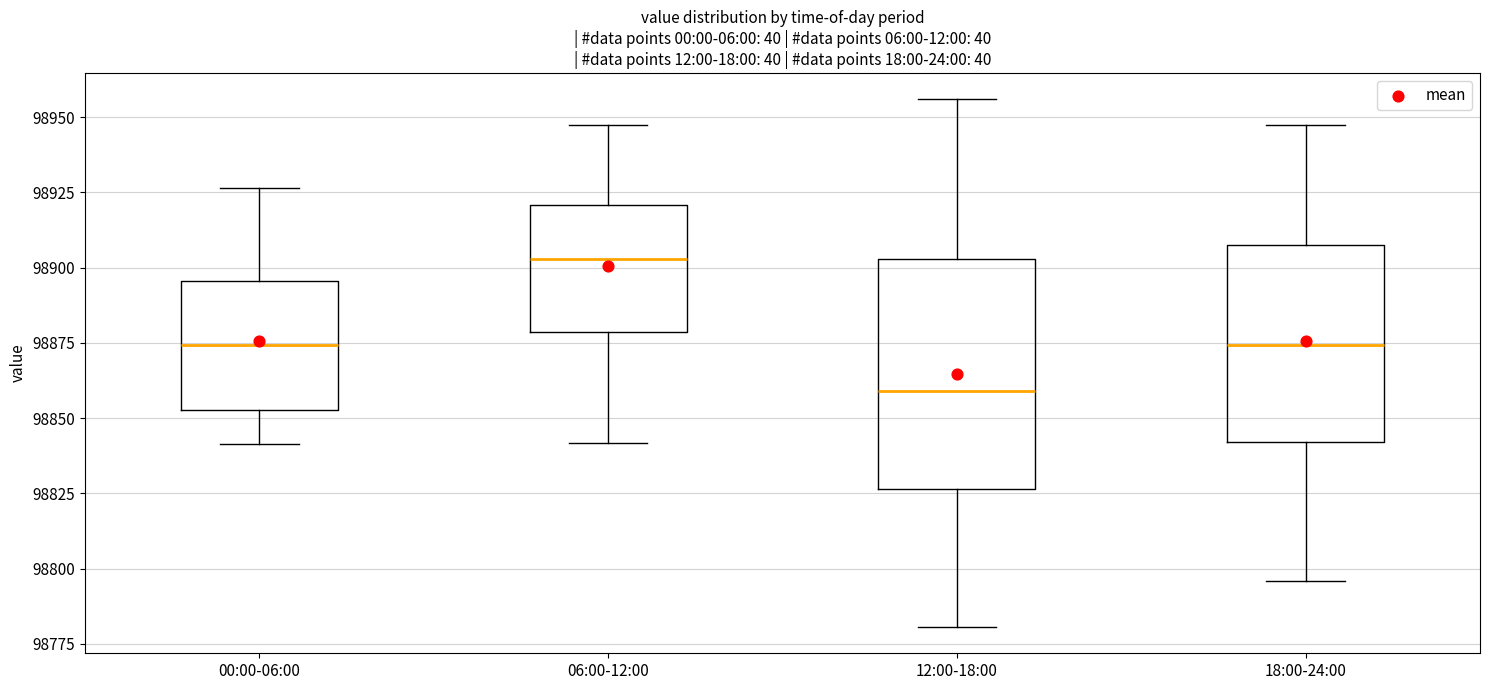

Reading left to right, read every box against the y-axis: the position of its median line, the range the box covers, and the ends of its whiskers. The values are not printed on the chart, so give them approximately, as read against the axis.

00:00-06:00: median 98875, box 98855 to 98895, whiskers 98840 to 98925
06:00-12:00: median 98905, box 98880 to 98920, whiskers 98840 to 98950
12:00-18:00: median 98860, box 98825 to 98905, whiskers 98780 to 98955
18:00-24:00: median 98875, box 98840 to 98910, whiskers 98795 to 98945